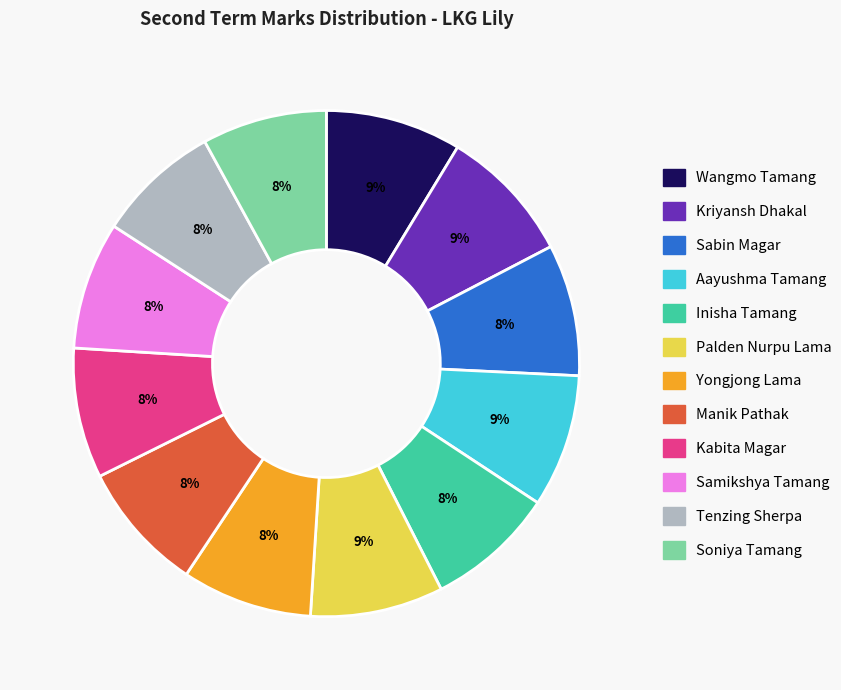

Approximately how many times larger is the value at Wangmo Tamang compared to Tenzing Sherpa?

1.1